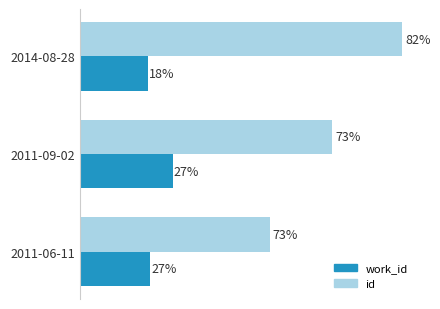

What are all the series names shown in the legend?

work_id, id